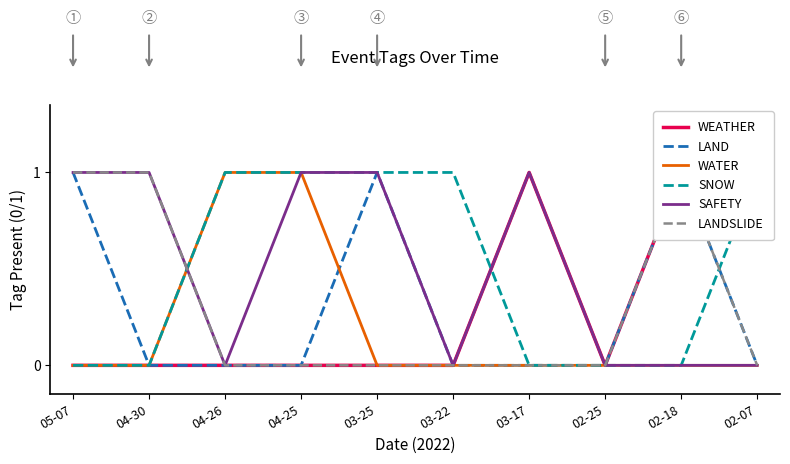

Rank the series at 02-25 from lowest to highest value.

WEATHER, LAND, WATER, SNOW, SAFETY, LANDSLIDE